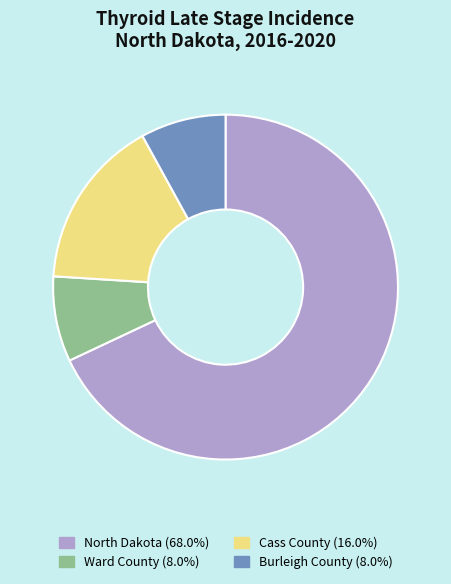

Do Cass County (16.0%) and North Dakota (68.0%) together represent more than half of the pie?

Yes